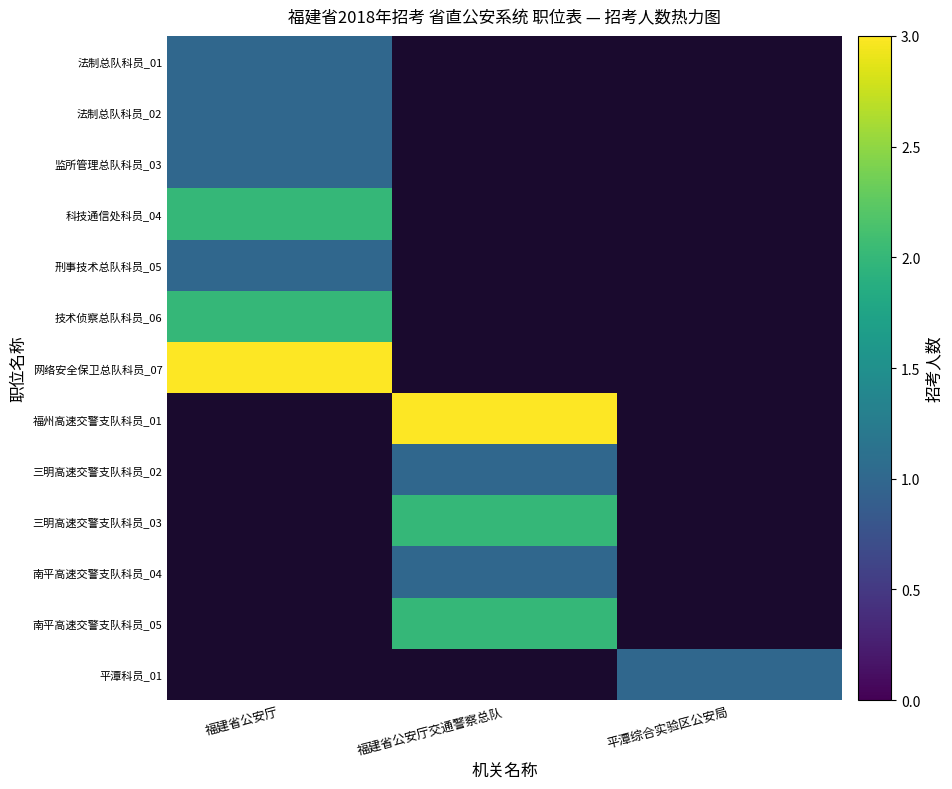

Is the value of 南平高速交警支队科员_05 at 福建省公安厅交通警察总队 greater than the value of 监所管理总队科员_03 at 福建省公安厅?

Yes